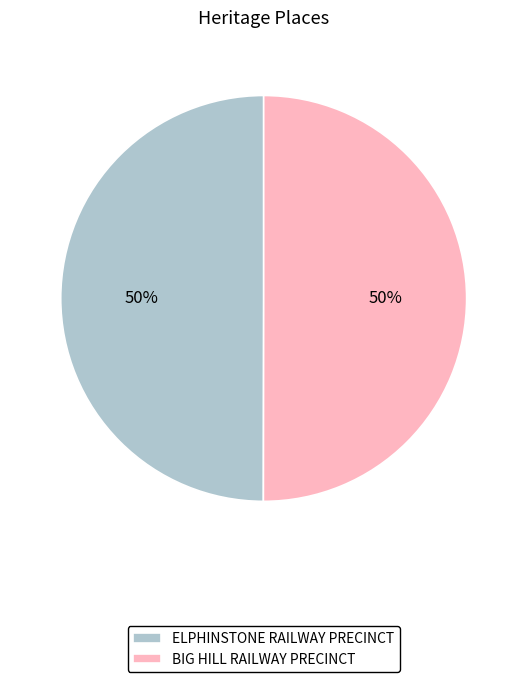

To the nearest percent, what percentage of the pie is BIG HILL RAILWAY PRECINCT?

50%